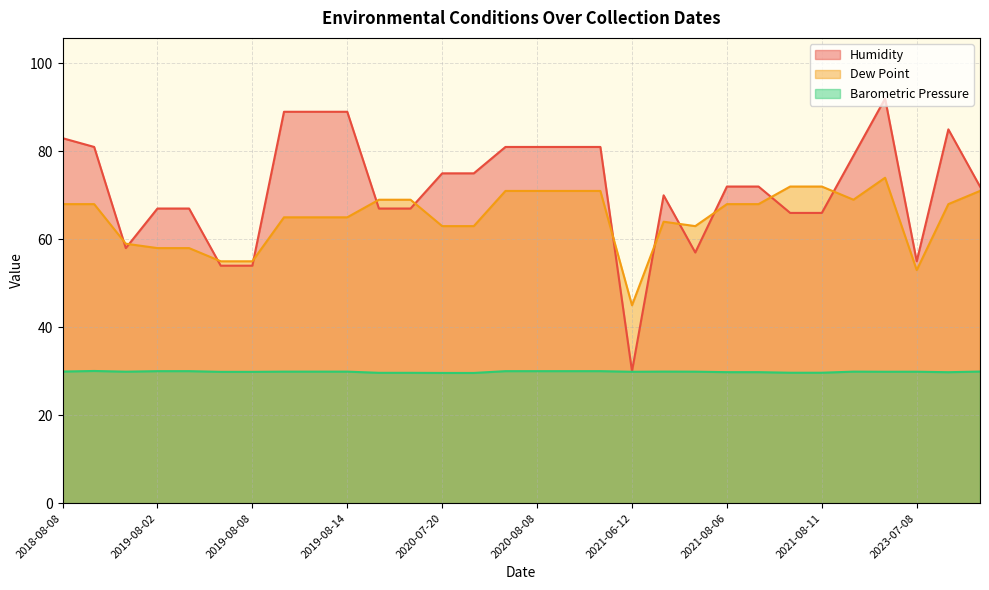

How many data points in Humidity are above 72?

14